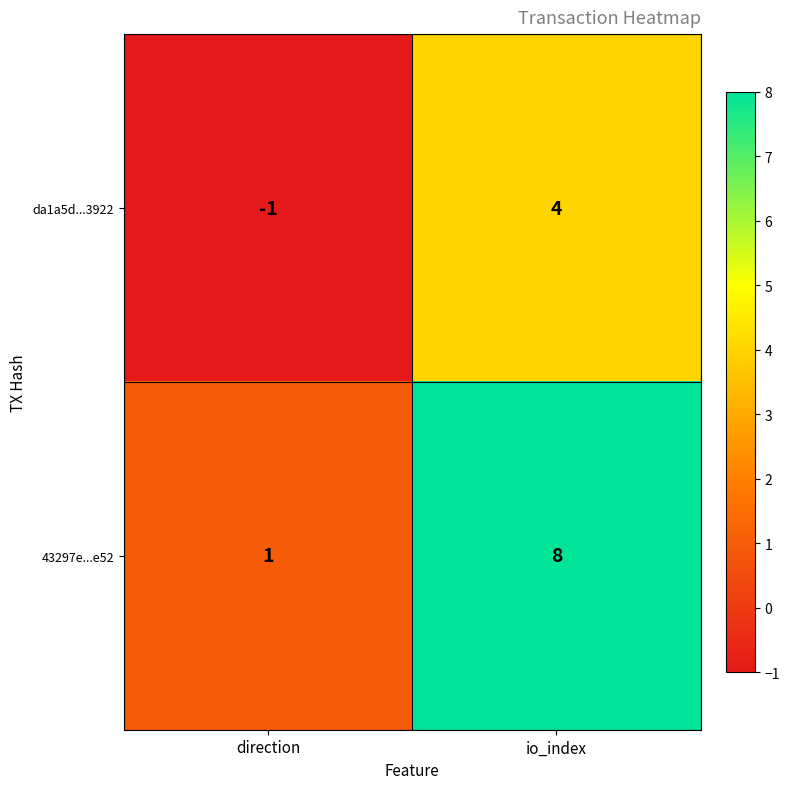

Rank the series by their average value, from lowest to highest.

da1a5d...3922, 43297e...e52